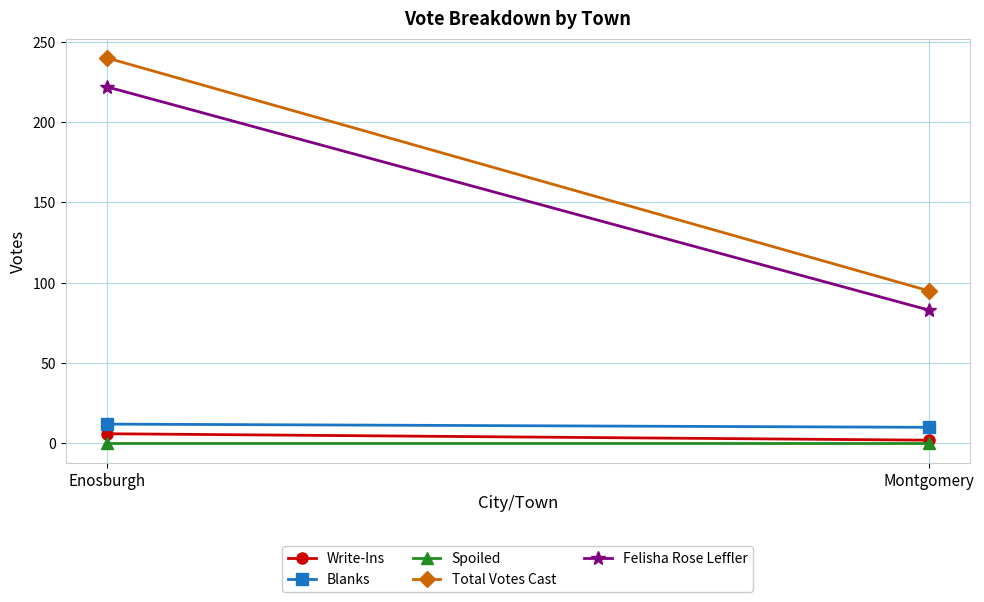

The Total Votes Cast series shows 93 at Enosburgh. True or false?

False